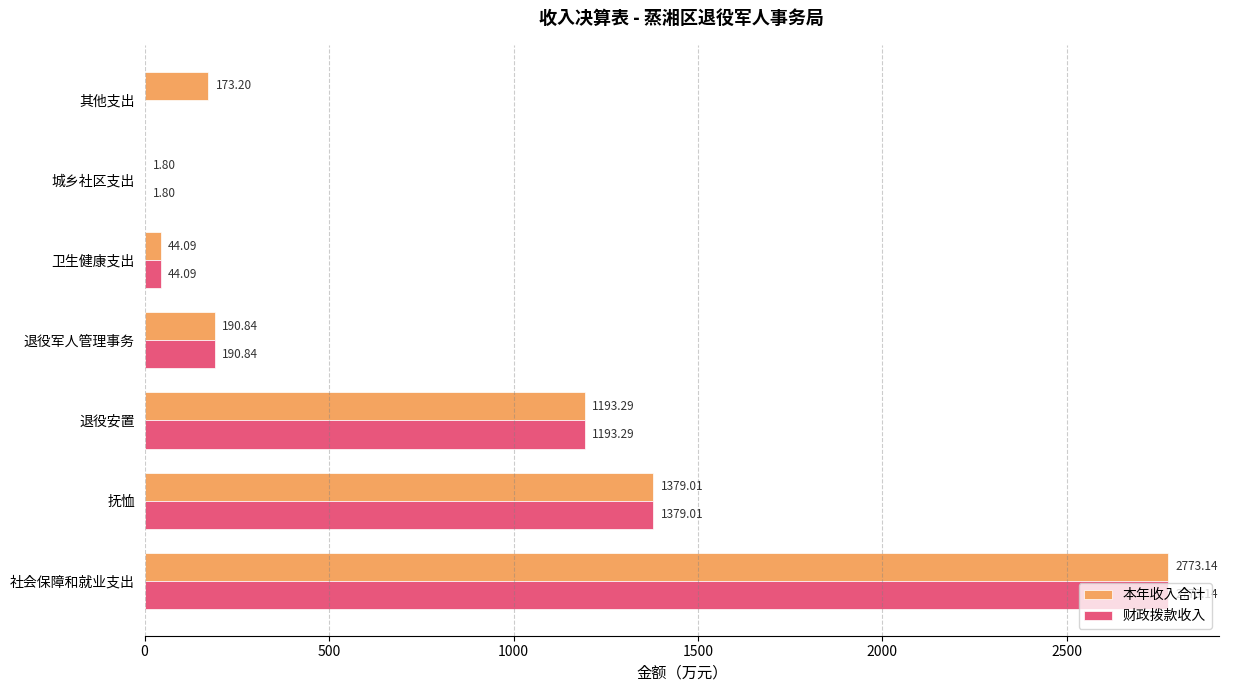

What is the sum of all 财政拨款收入 values?

5582.2